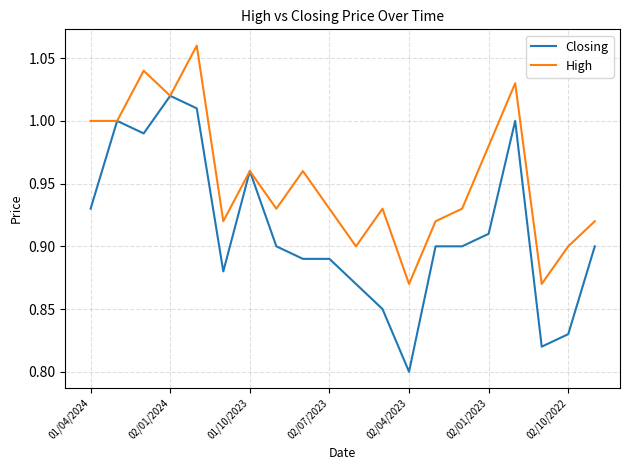

Rank the series by their average value, from lowest to highest.

Closing, High